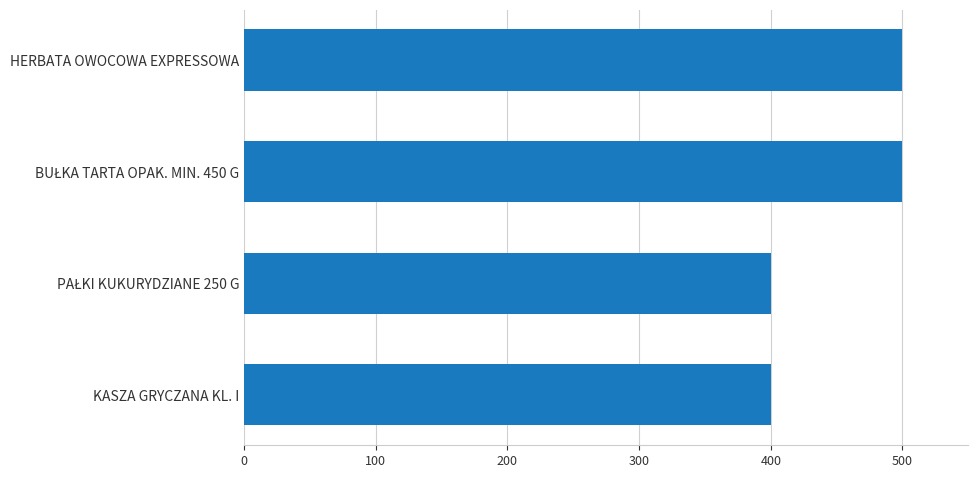

How many bars are there in total?

4